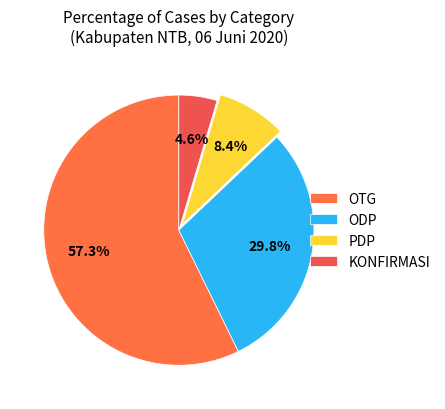

How many segments does this pie chart have?

4